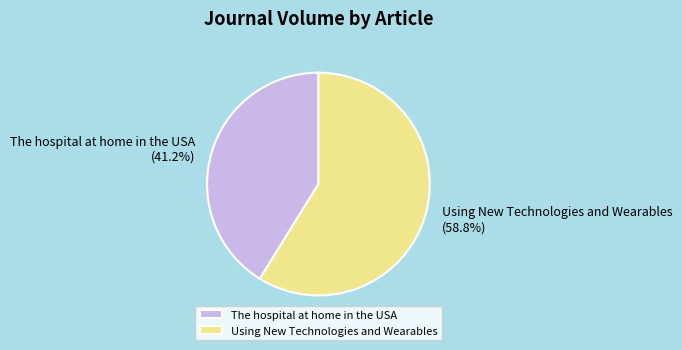

What is the largest slice in the pie chart?

Using New Technologies and Wearables